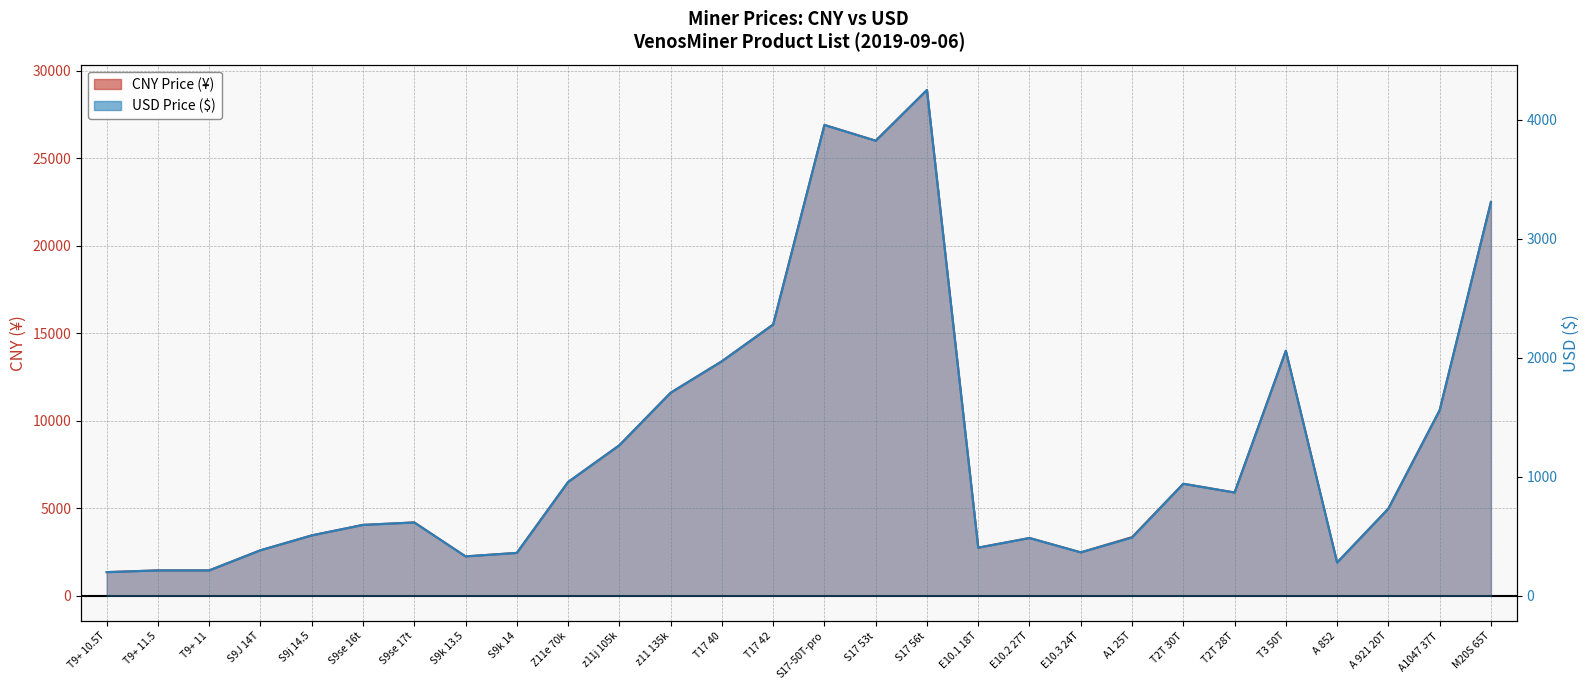

Rank the series by their average value, from lowest to highest.

USD Price, CNY Price